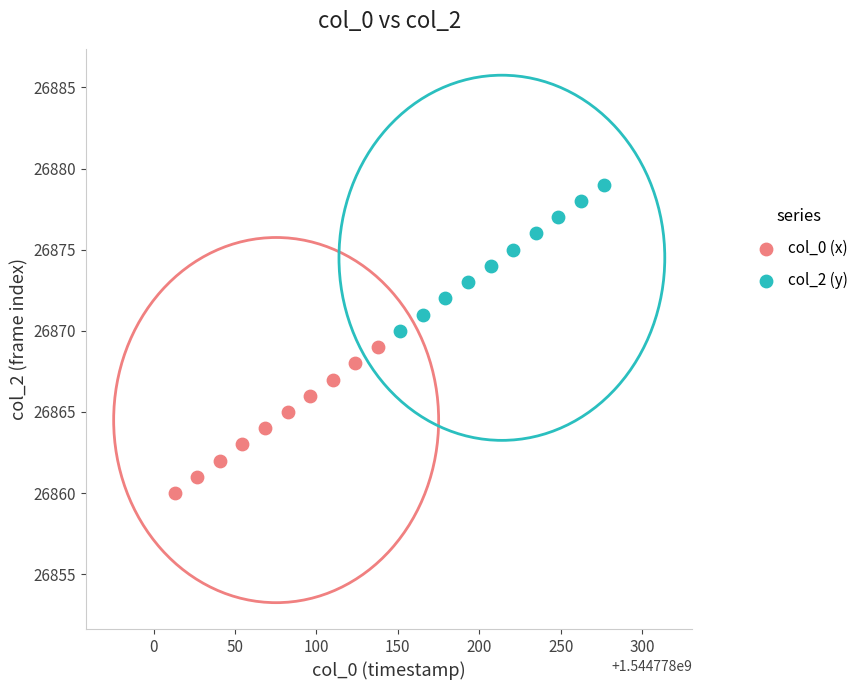

Which series reaches the minimum Y coordinate?

col_0 (x)